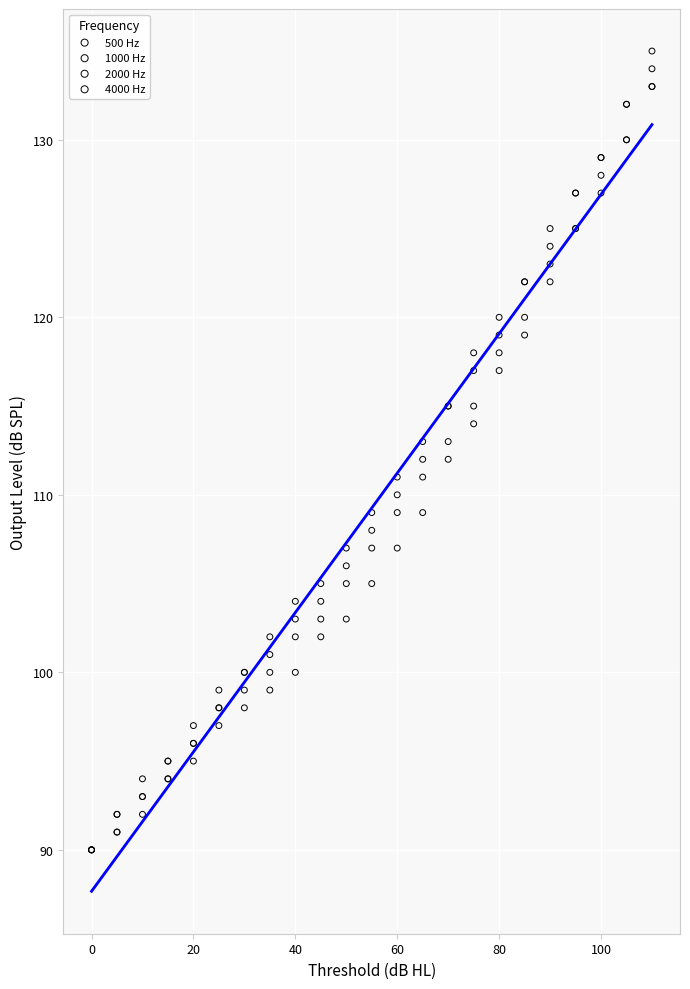

Which series has the widest spread of Y values?

4000 Hz